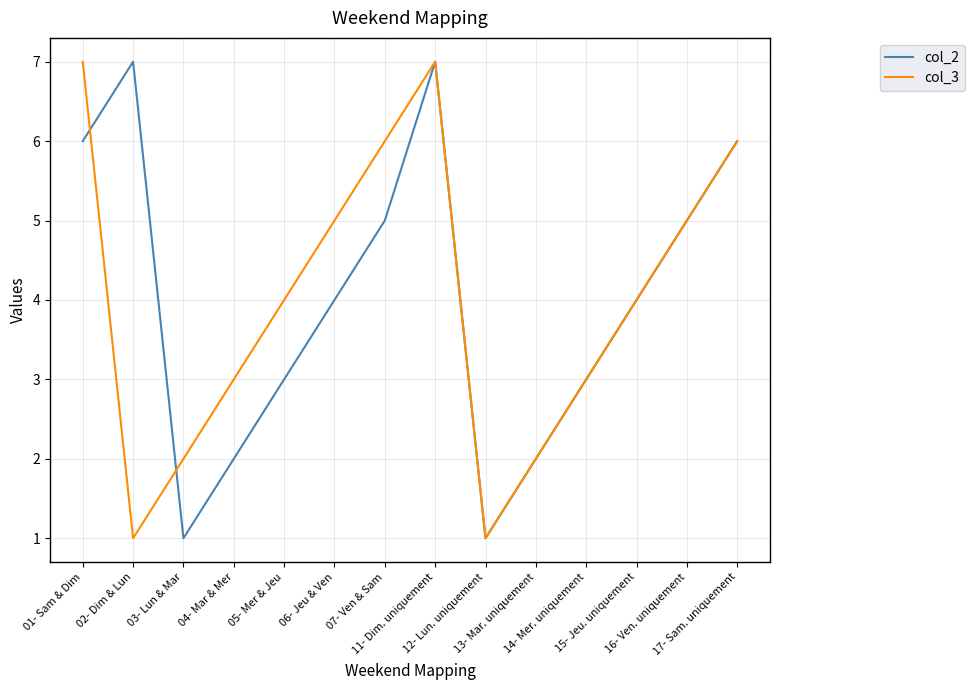

Does the chart have visible grid lines?

Yes